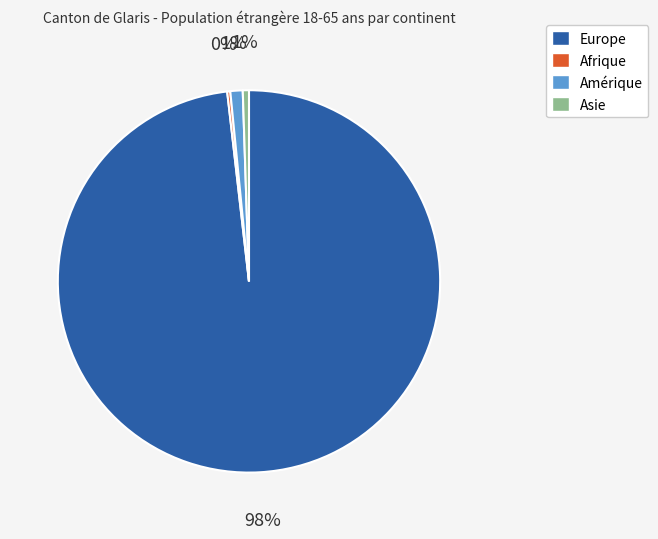

To the nearest percent, what is the average slice percentage?

25%